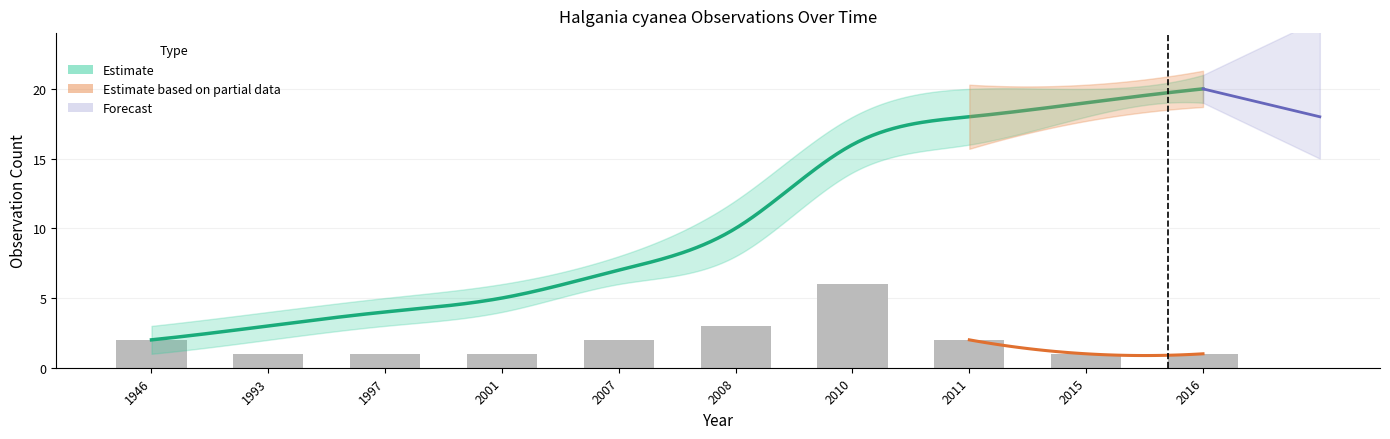

How many values exceed 2?

2